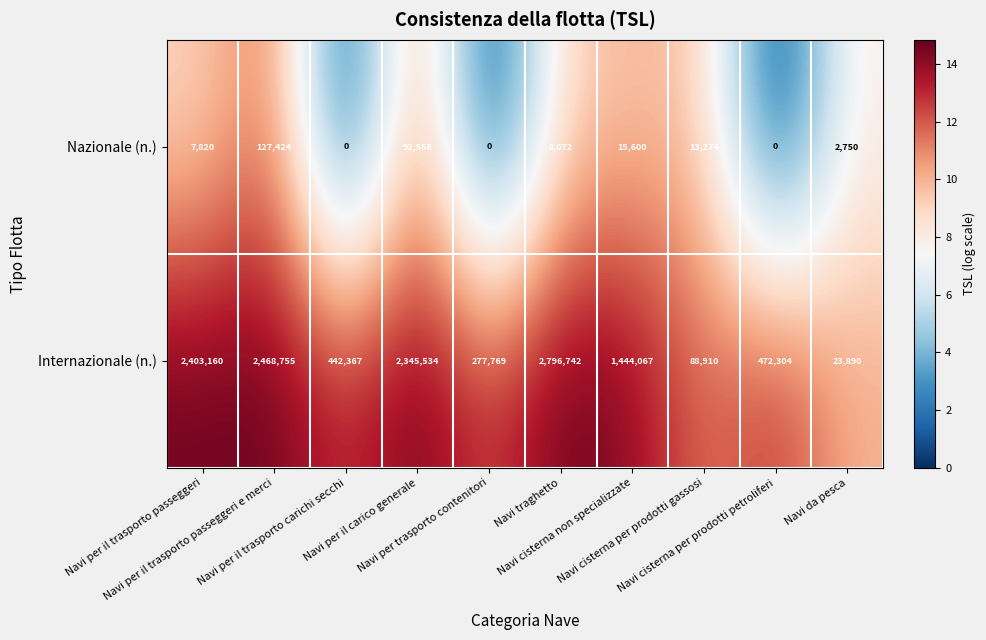

What is the difference between the maximum and minimum values in the Internazionale (n.) series?

2772852